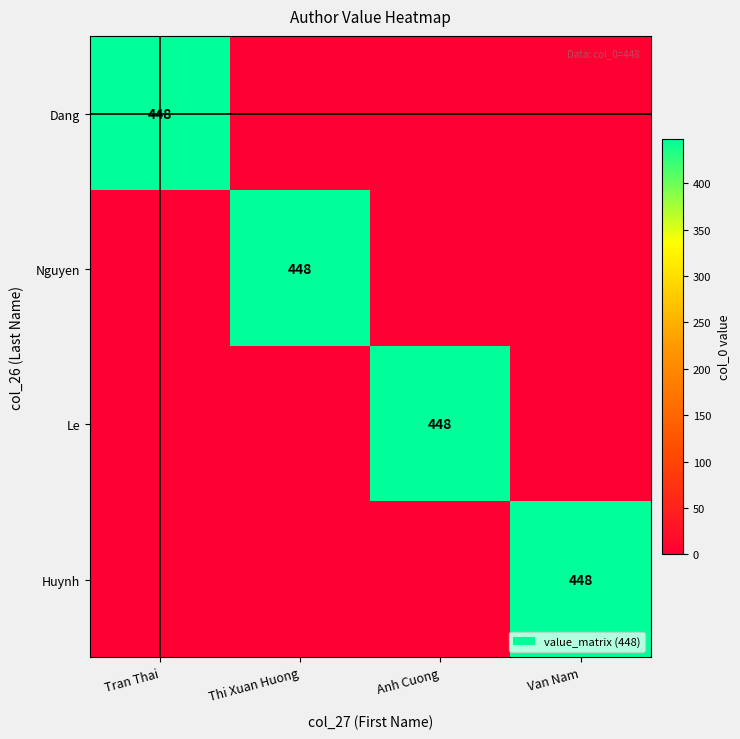

Which label corresponds to the largest value in the chart?

Tran Thai